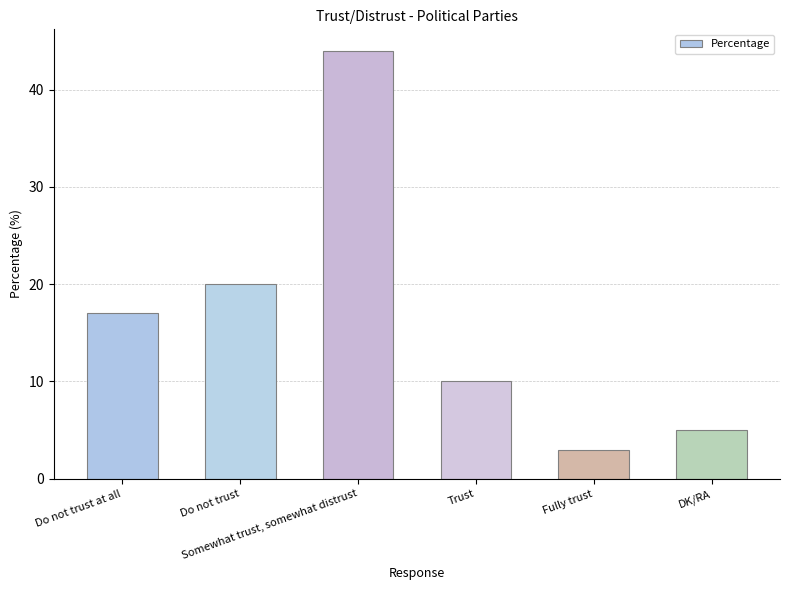

What is the change in value from Do not trust to DK/RA?

-15